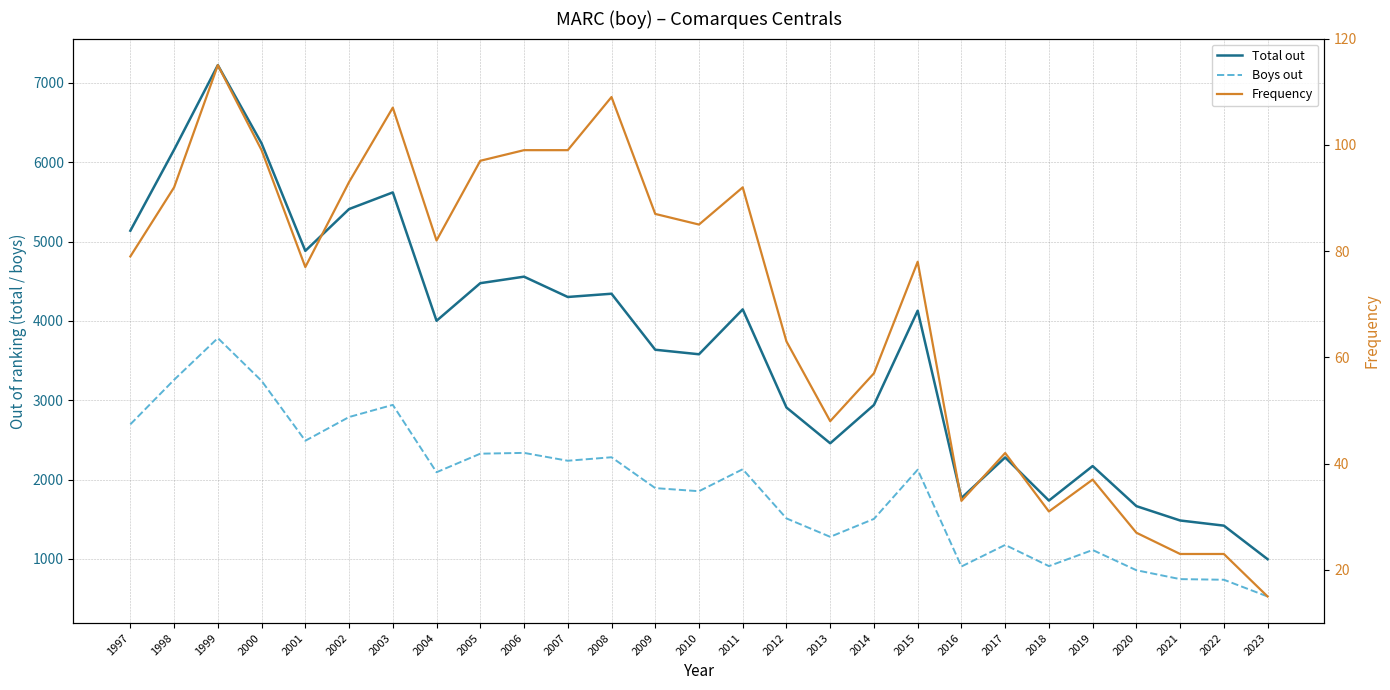

At how many categories does at least one series exceed 831?

27